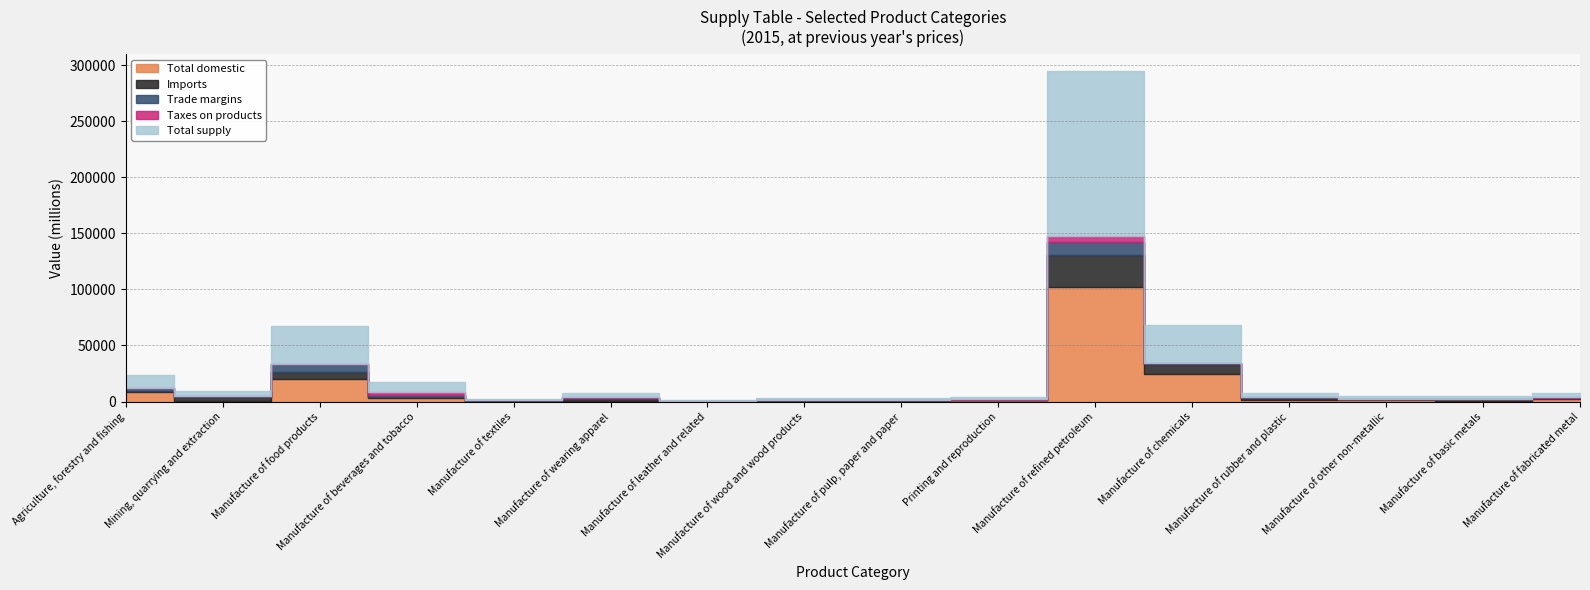

What is the sum of all Trade margins values?

26750.5